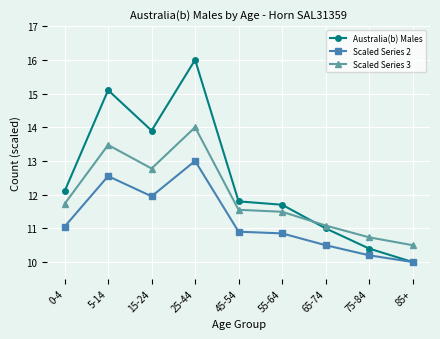

The value of Scaled Series 3 at 85+ is 15.4. True or false?

False